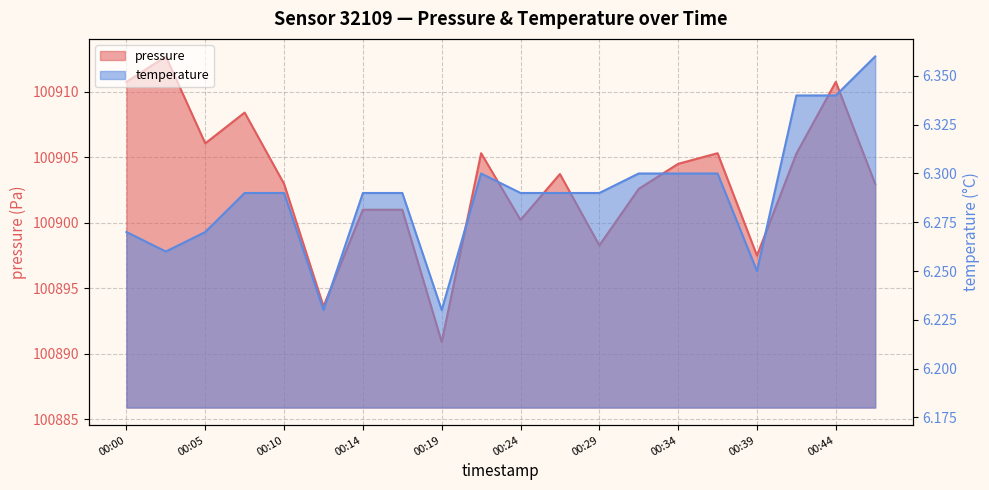

What is the total value across all series at 00:39?

100903.8